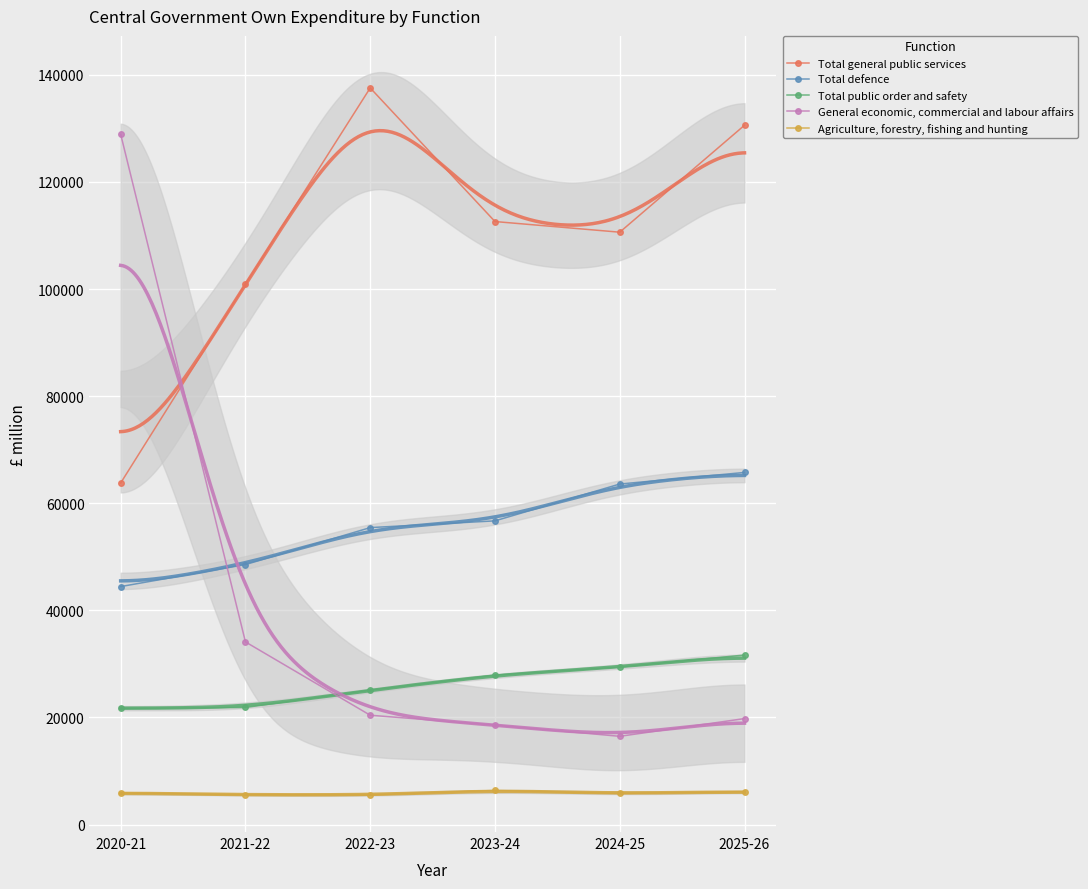

What is the difference between the Total public order and safety values at 2024-25 and 2020-21?

7734